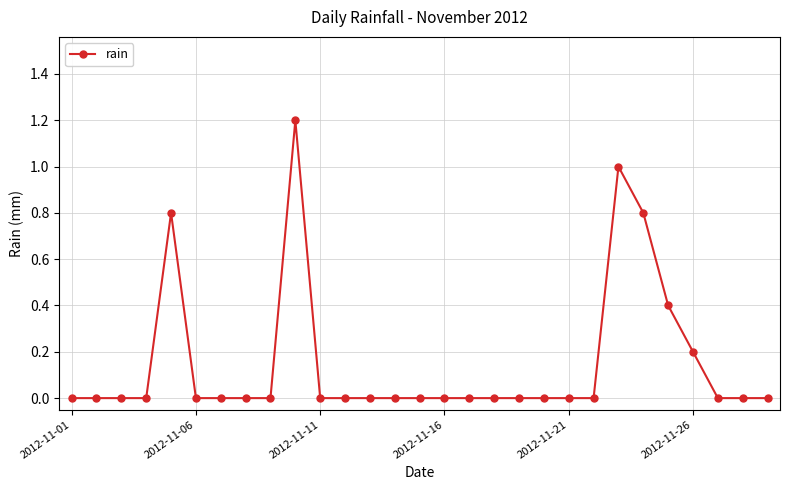

What is the greatest value displayed?

1.2